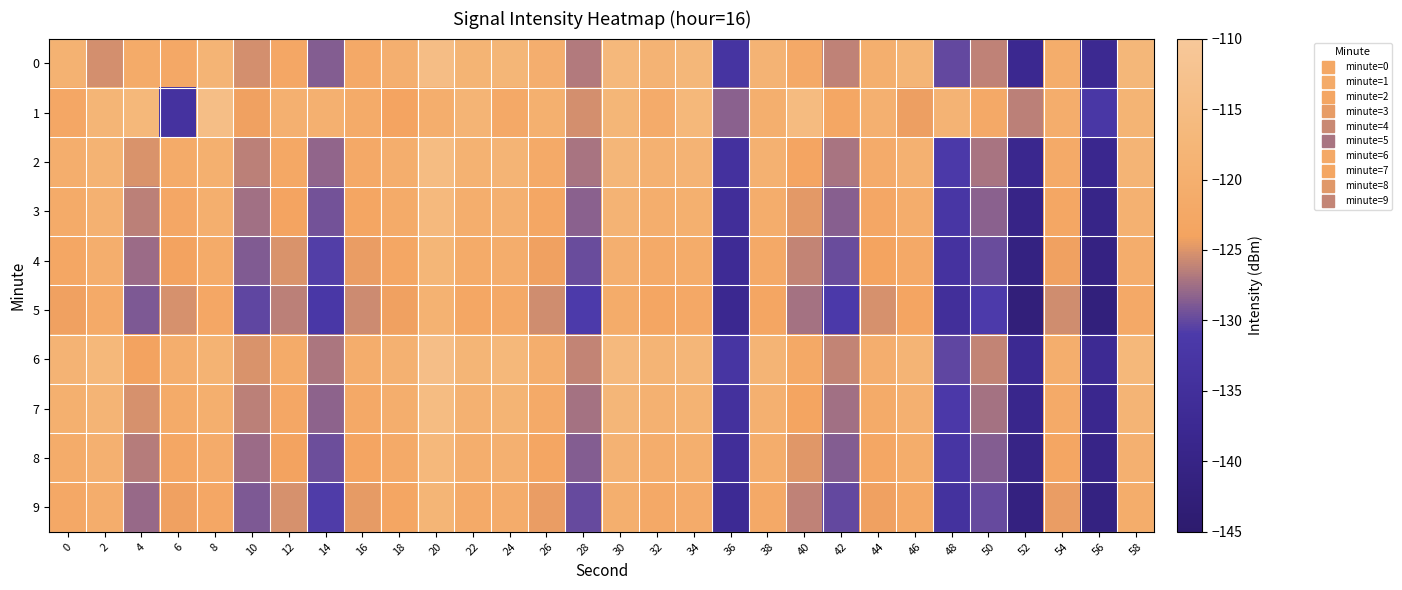

Which label corresponds to the smallest value in the chart?

52